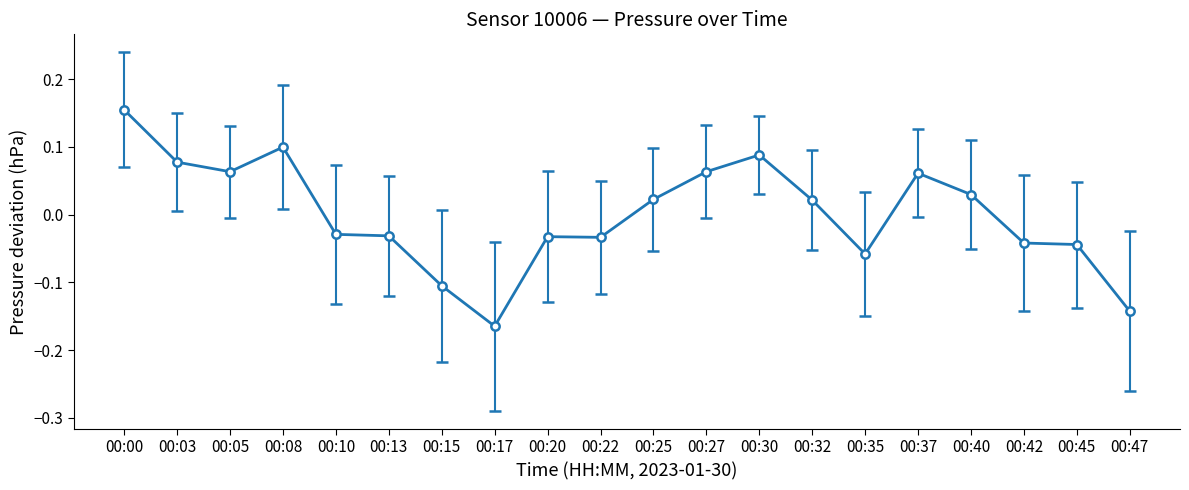

Which category has the highest value across all series?

00:00